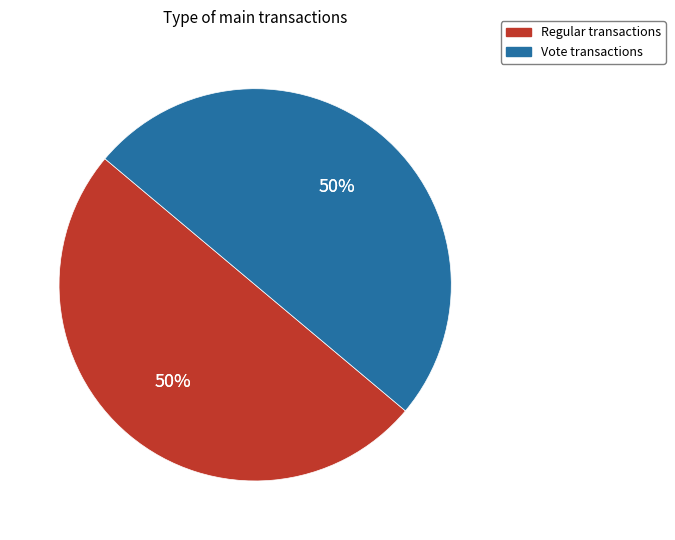

True or false: Regular accounts for 50% of the total.

True